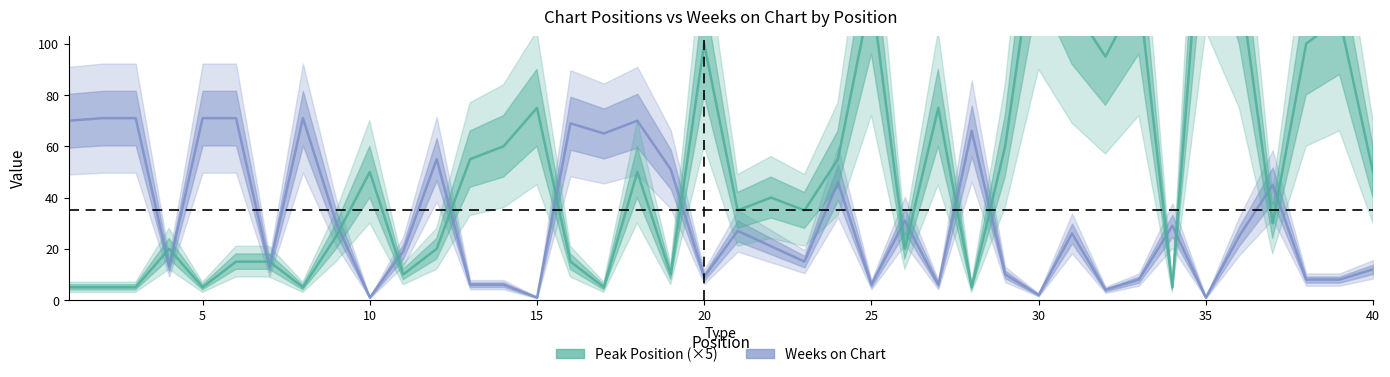

At which label does Peak Position first exceed 40?

10